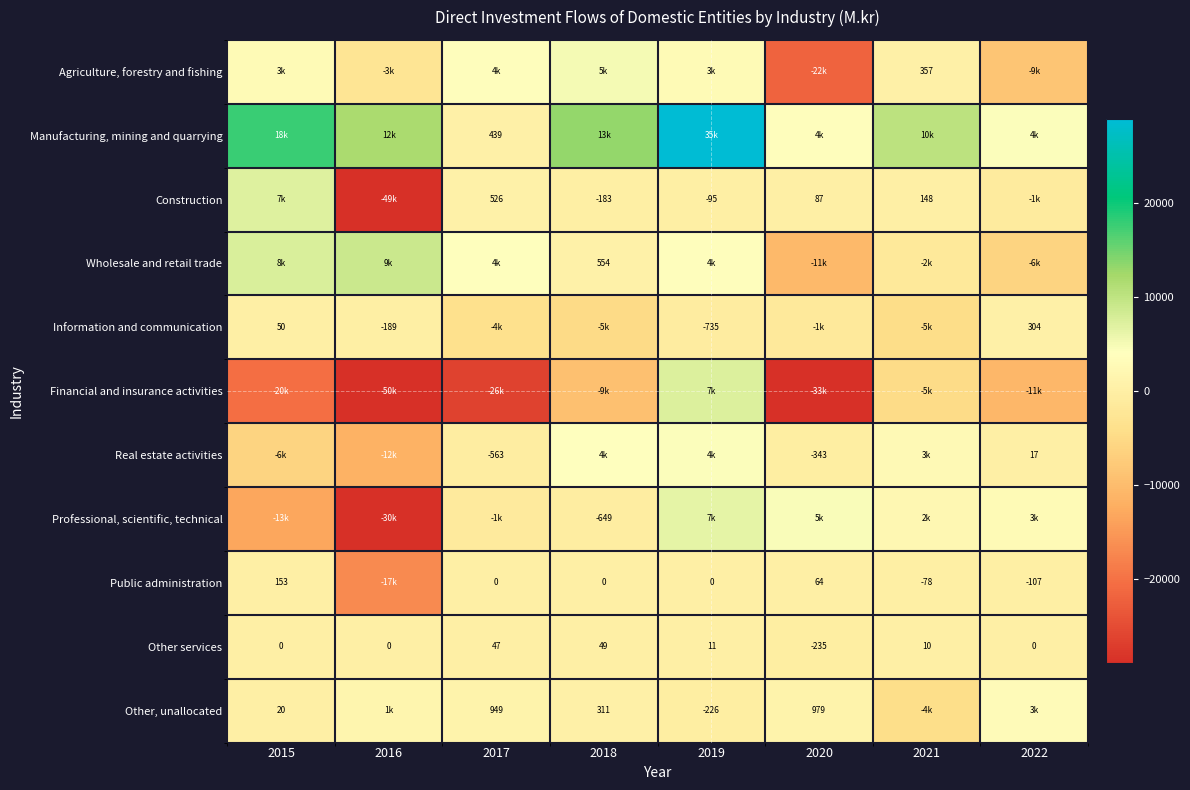

How many negative values does the Other services series have?

1